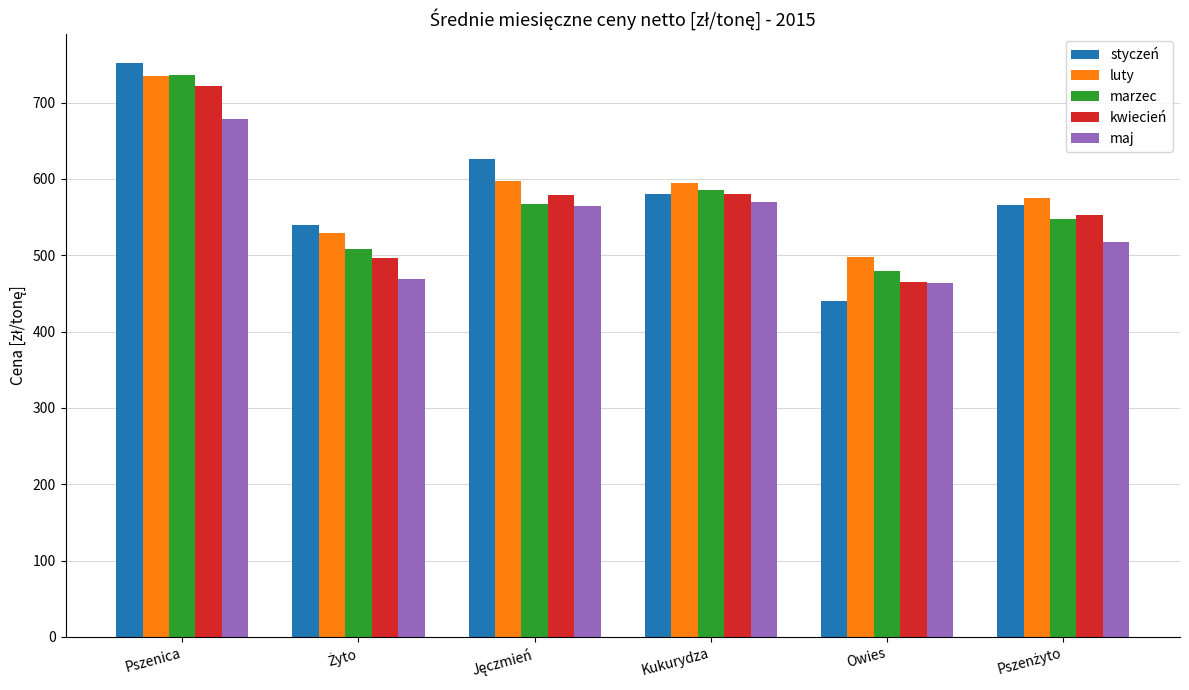

How many values in the luty series are below 594?

3